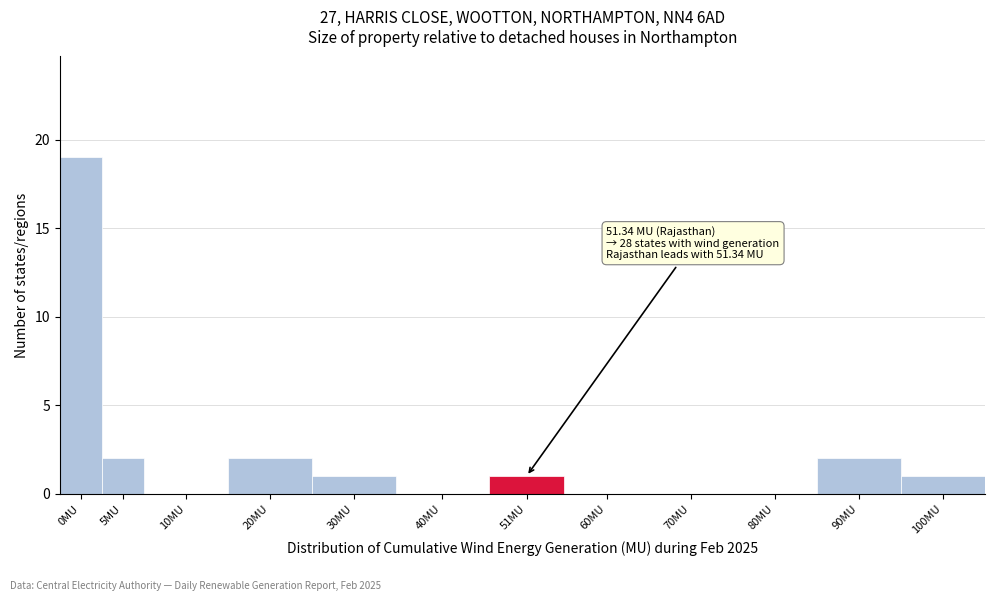

Reading right to left, extract all data points from this chart.

100MU=1	90MU=2	80MU=0	70MU=0	60MU=0	51MU=1	40MU=0	30MU=1	20MU=2	10MU=0	5MU=2	0MU=19